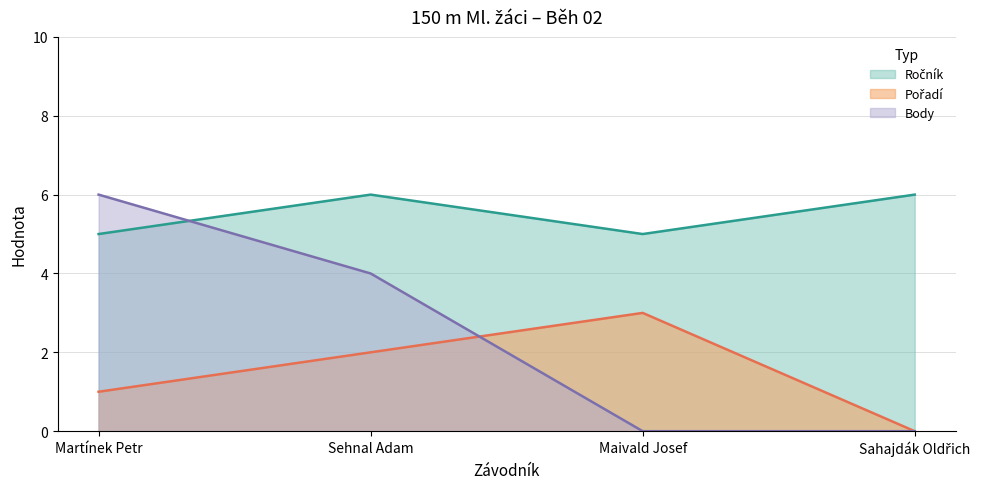

At Martínek Petr, list the series in order from largest to smallest.

Body, Ročník, Pořadí